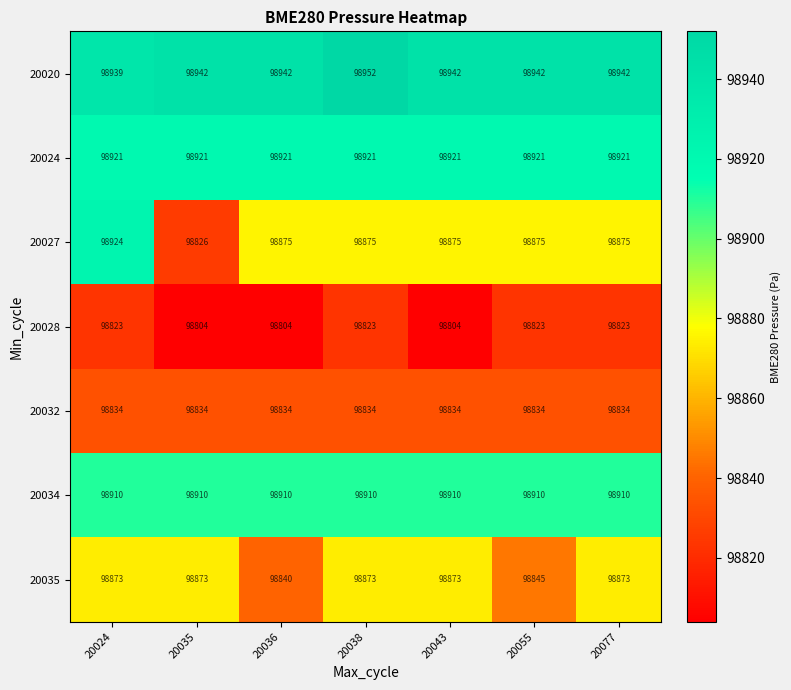

At 20043, list the series in order from largest to smallest.

20020, 20024, 20034, 20027, 20035, 20032, 20028